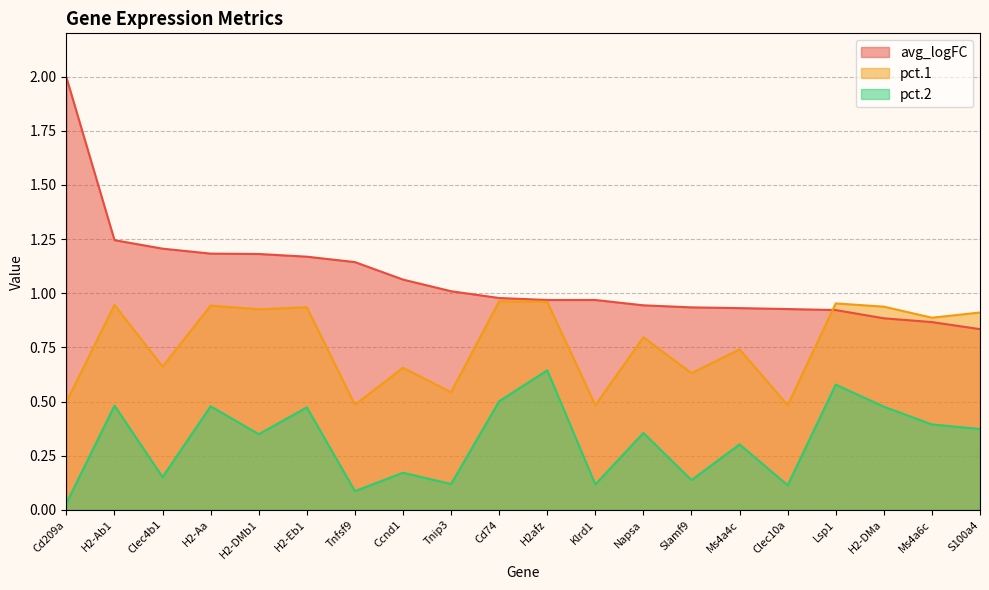

Does the chart display data point markers on the line(s)?

No